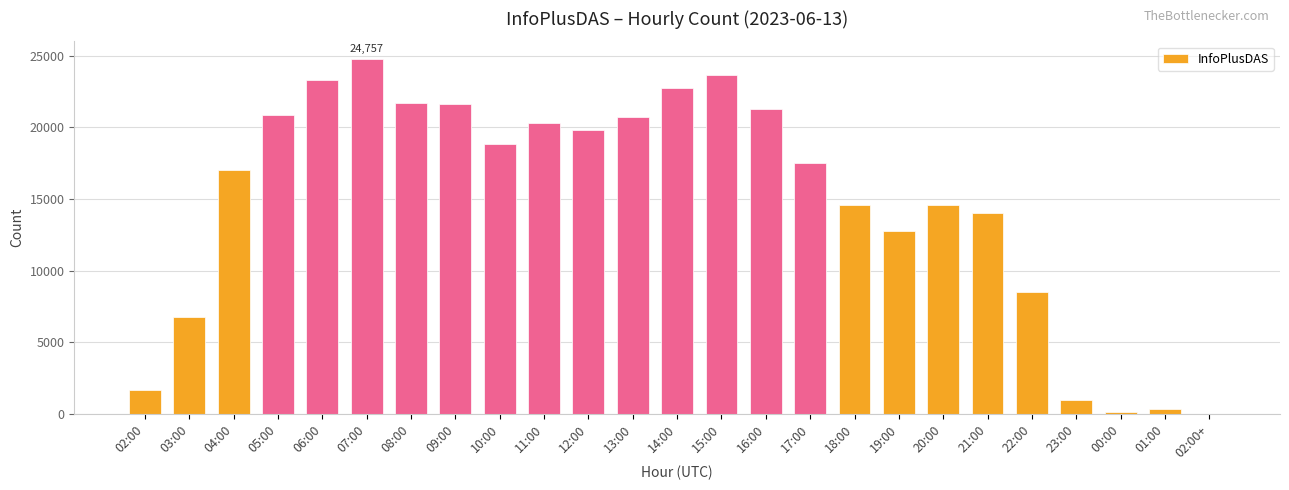

At which label is the value closest to 12383?

19:00